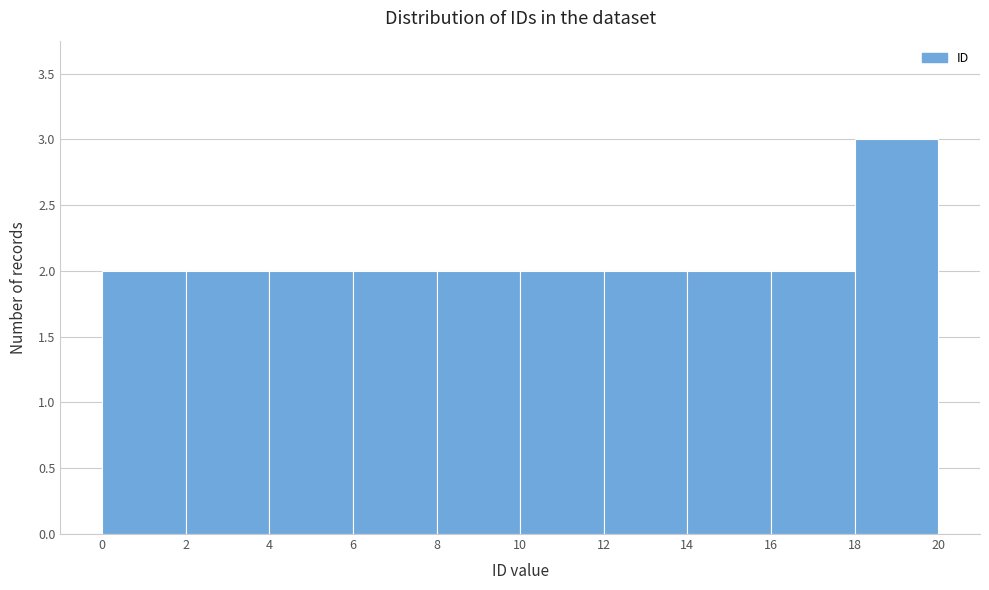

Reading left to right, list every bar in this chart as the range it spans on the x-axis followed by its height. The values are not printed on the chart, so give them approximately, as read against the axis.

0 to 2: 2
2 to 4: 2
4 to 6: 2
6 to 8: 2
8 to 10: 2
10 to 12: 2
12 to 14: 2
14 to 16: 2
16 to 18: 2
18 to 20: 3